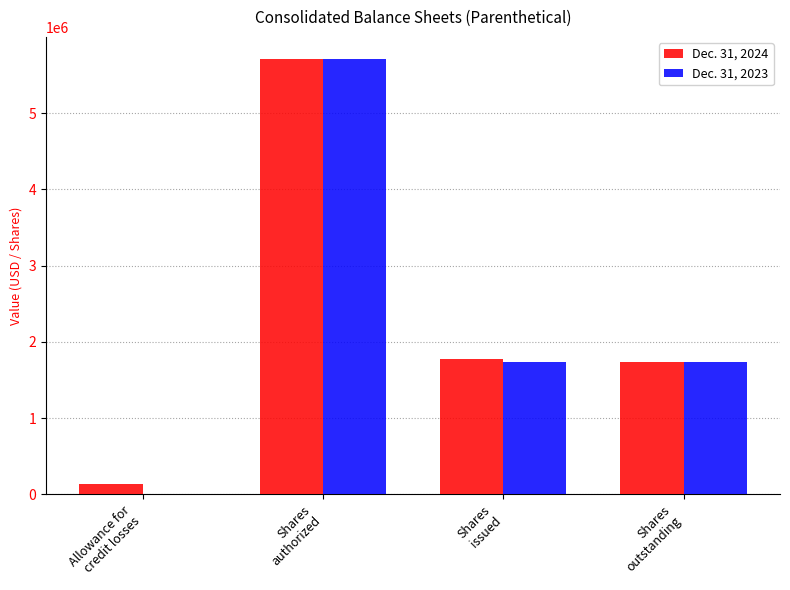

What is the average value of the Dec. 31, 2023 series?

2300000